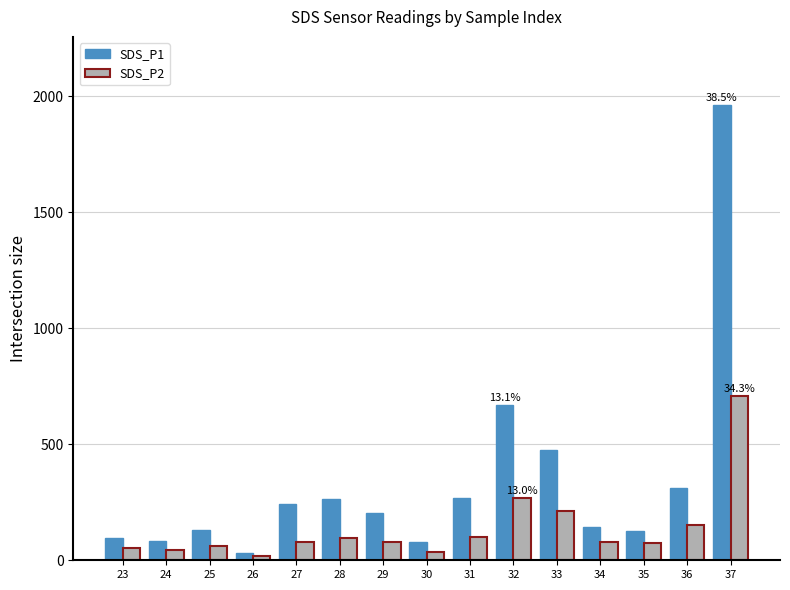

Does the chart contain any negative values?

No